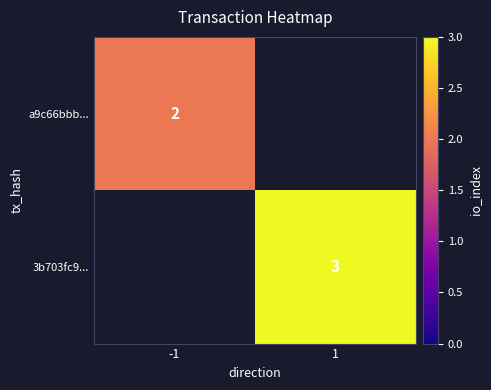

The value of a9c66bbb... at -1 is 2. True or false?

True